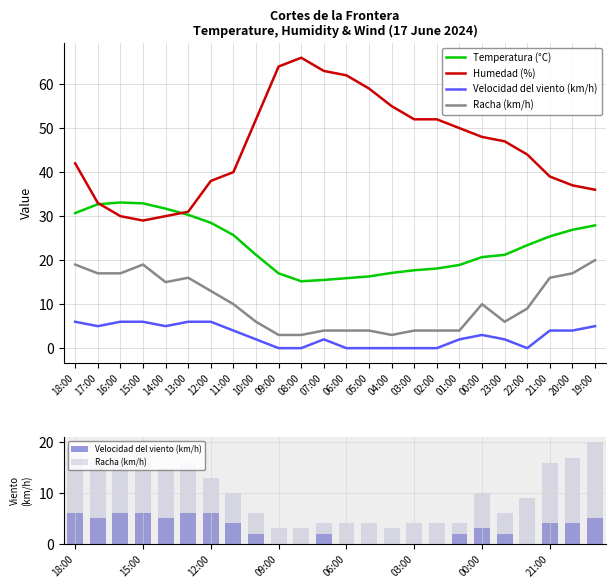

What is the sum of all Velocidad del viento (km/h) values?

68.0